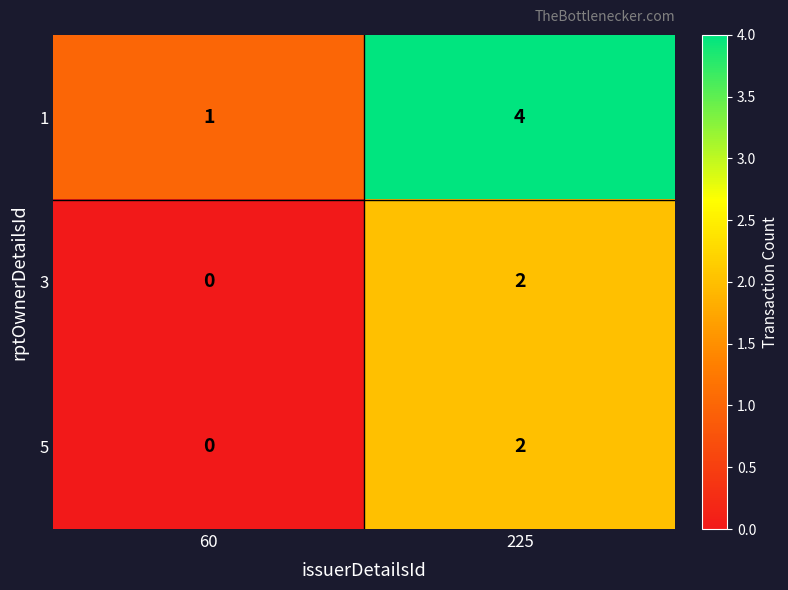

At which category is the sum across all series the highest?

225